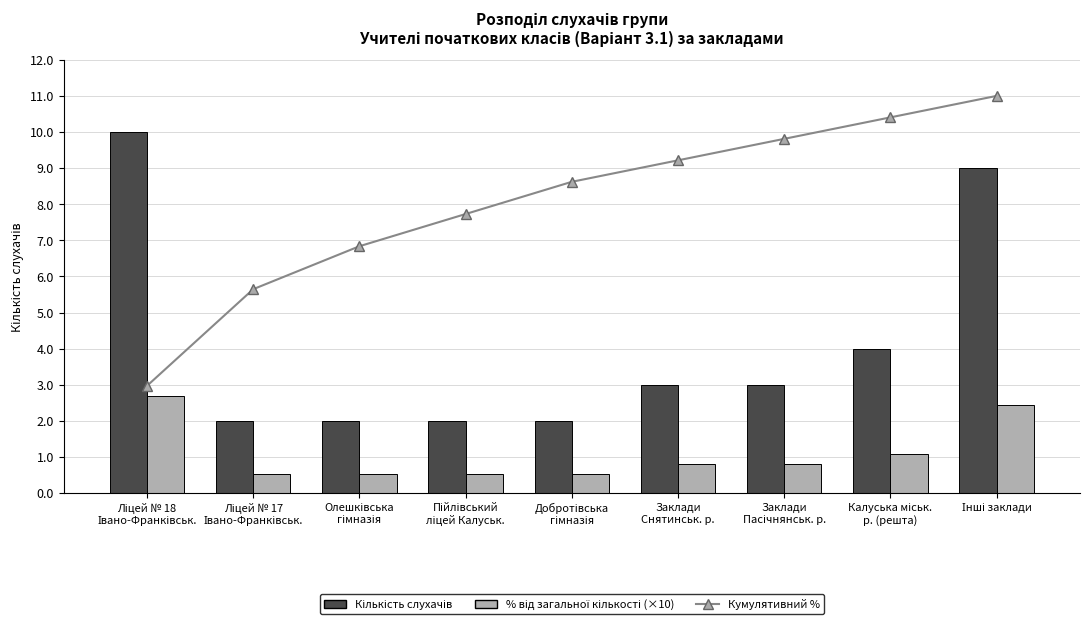

Which has a higher value, Ліцей № 17
Івано-Франківськ. or Інші заклади?

Інші заклади